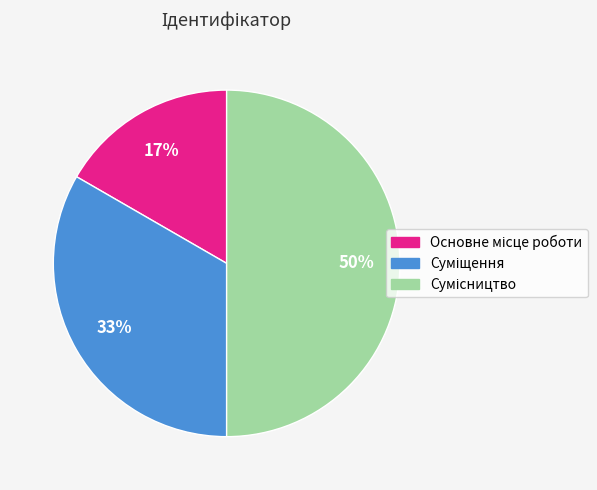

To the nearest percent, what is the average slice percentage?

33%